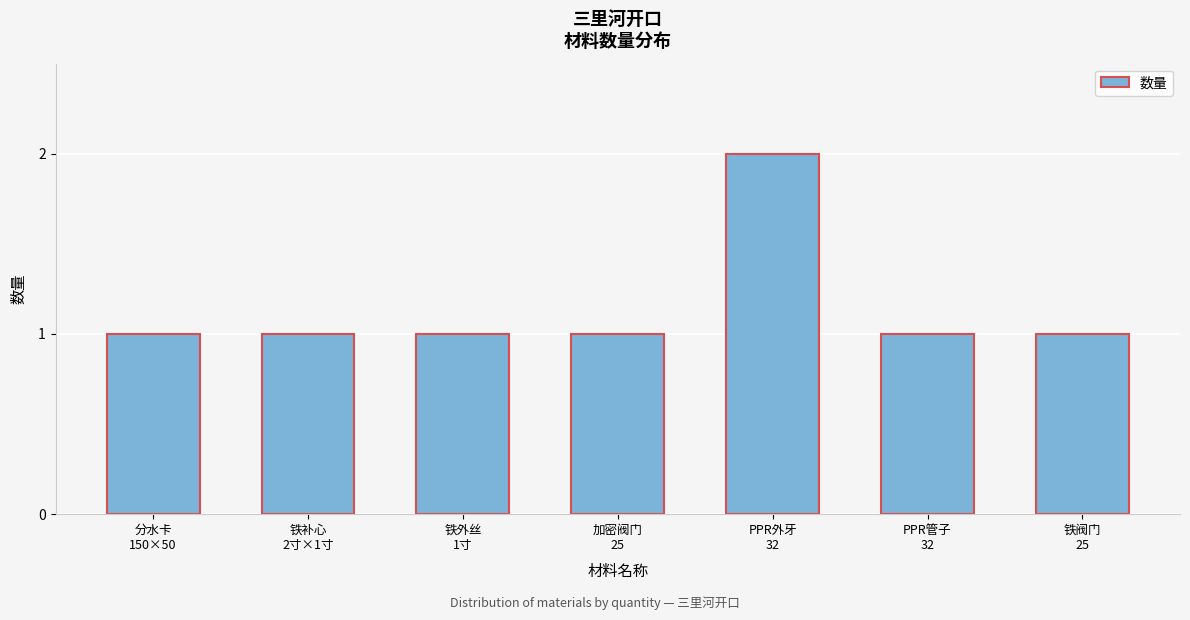

Reading right to left, transcribe all the data shown in this chart.

1	1	2	1	1	1	1